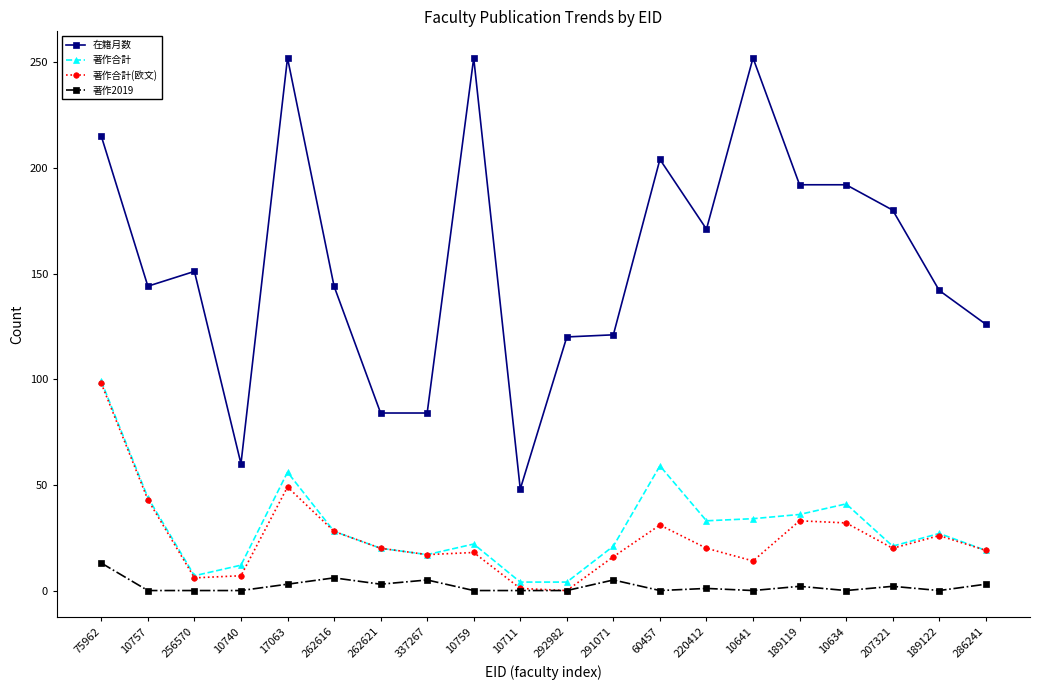

Between 10740 and 337267, which series saw the biggest shift?

在籍月数